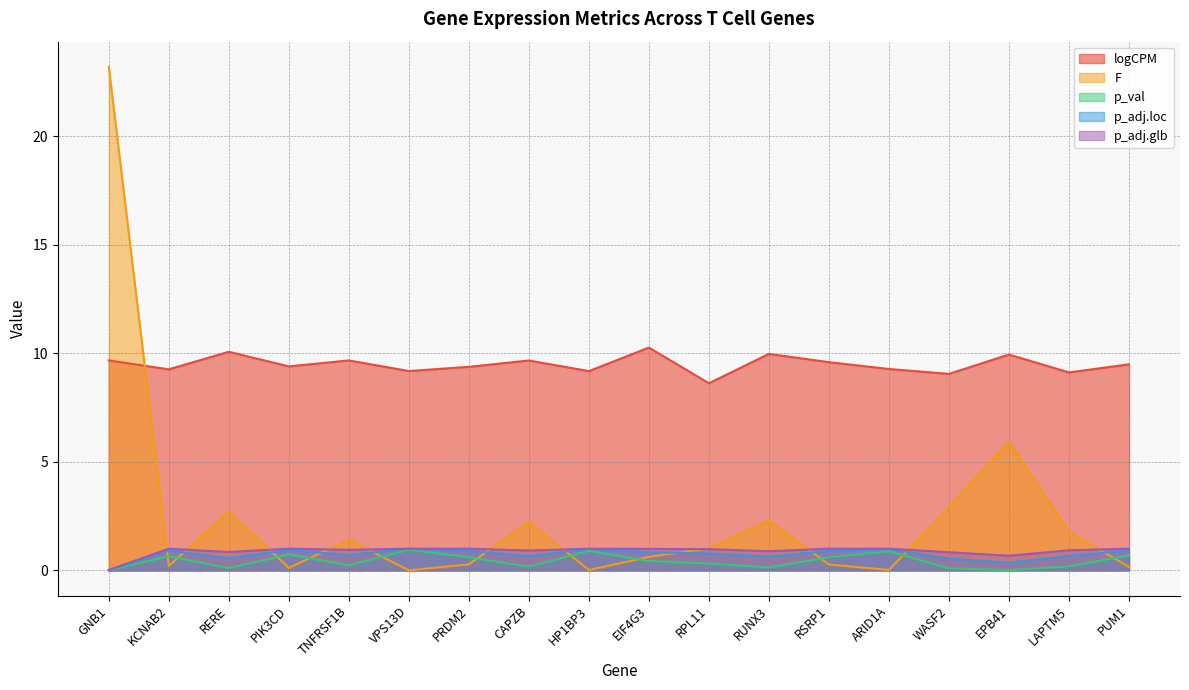

How many interior local valleys does the p_val series have?

5